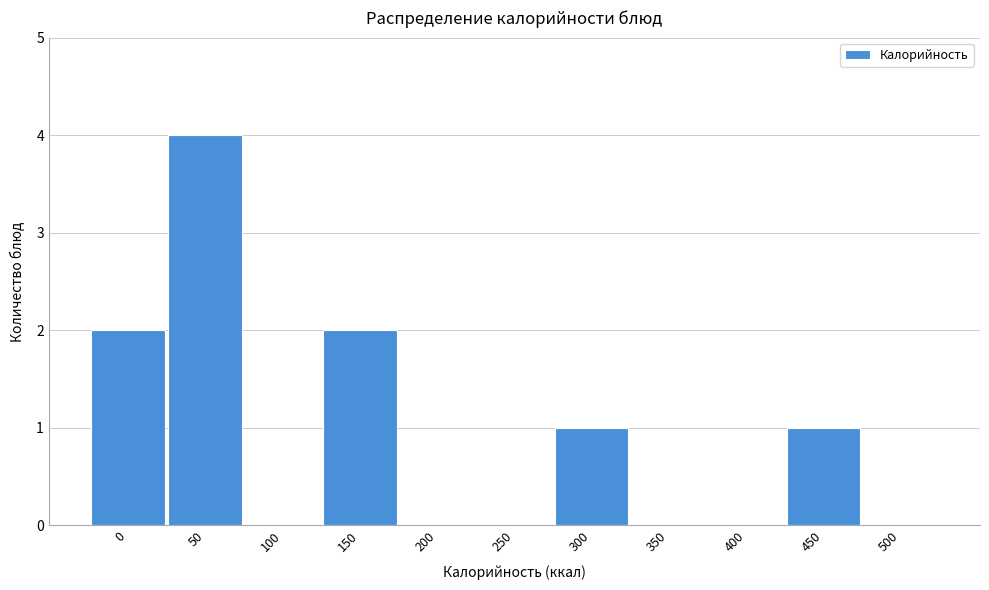

Reading left to right, transcribe all the data shown in this chart.

0=2	50=4	100=0	150=2	200=0	250=0	300=1	350=0	400=0	450=1	500=0